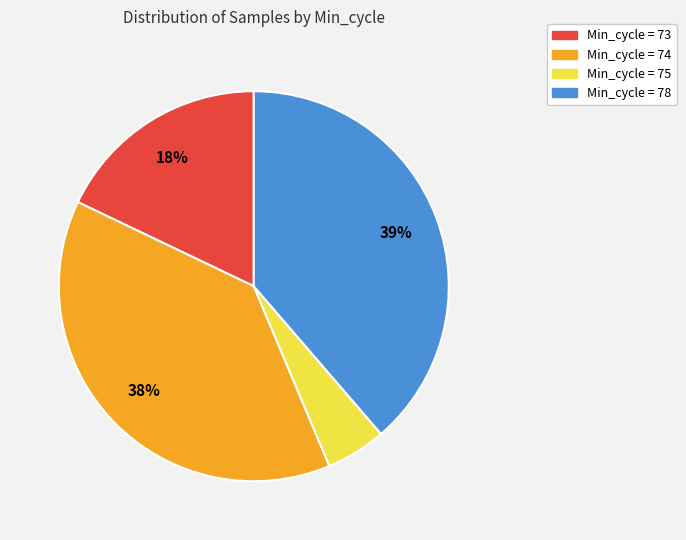

Is there any slice that represents more than half of the pie?

No